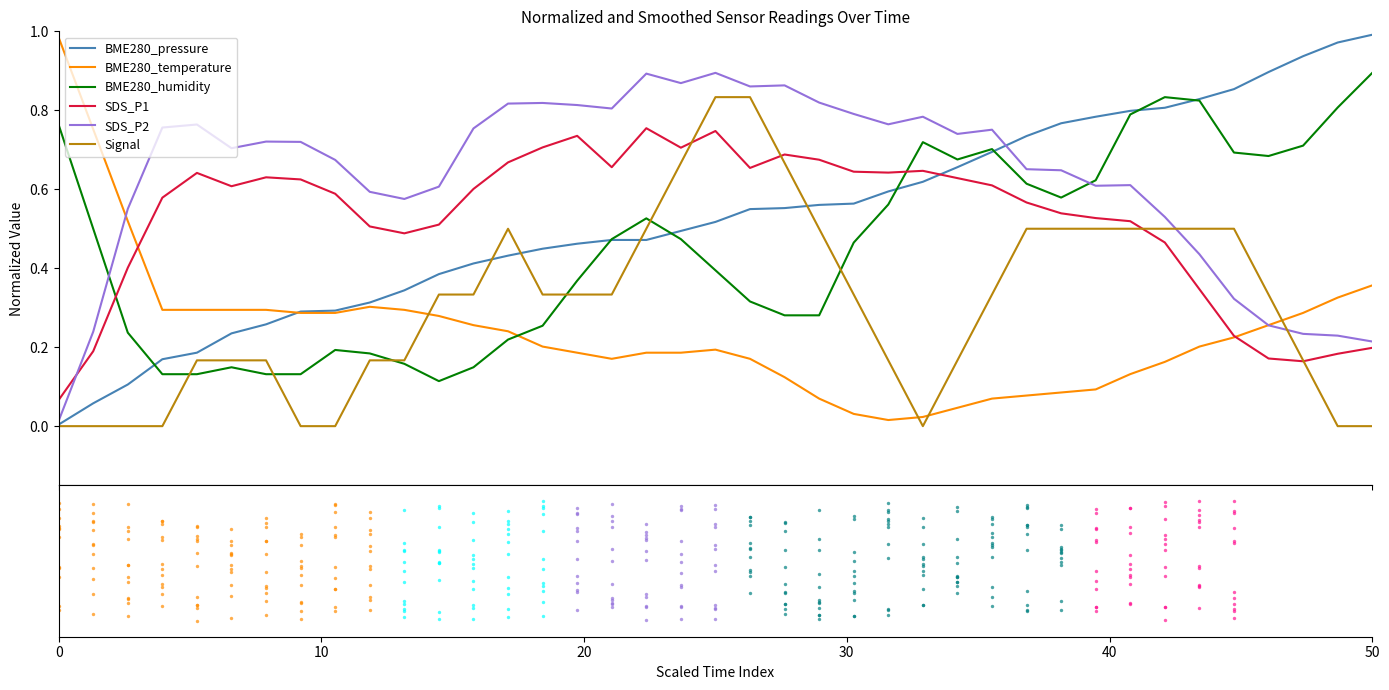

How many intersections are there between SDS_P2 and BME280_humidity?

2